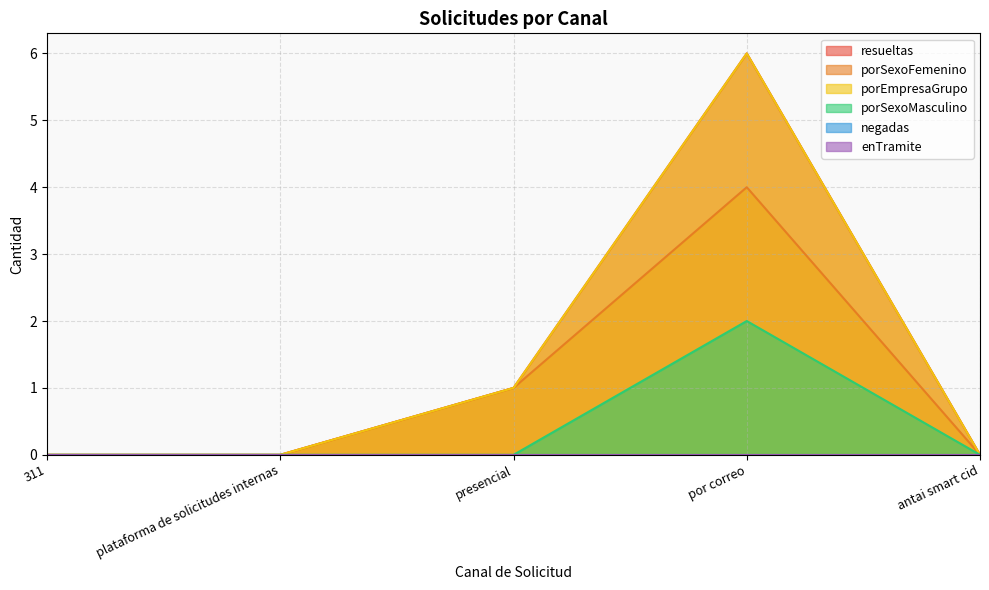

At which category does the chart reach its minimum across all series?

311